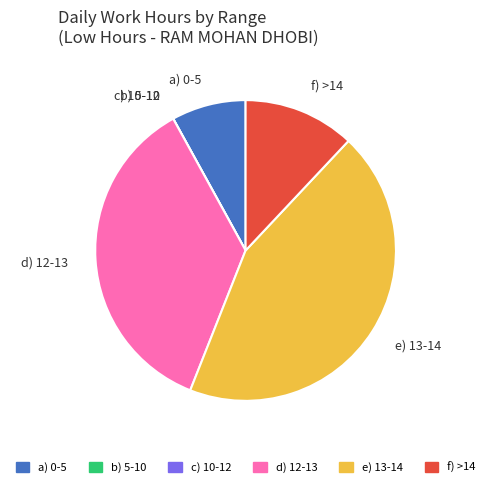

Is it true that f) >14 is 12% of the pie?

True